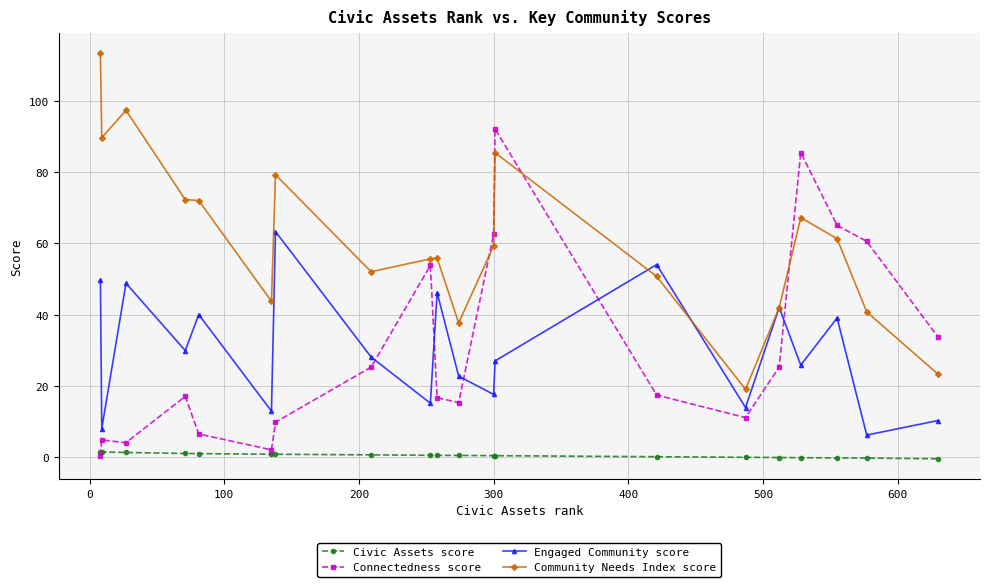

What is the minimum value for Engaged Community score?

6.2